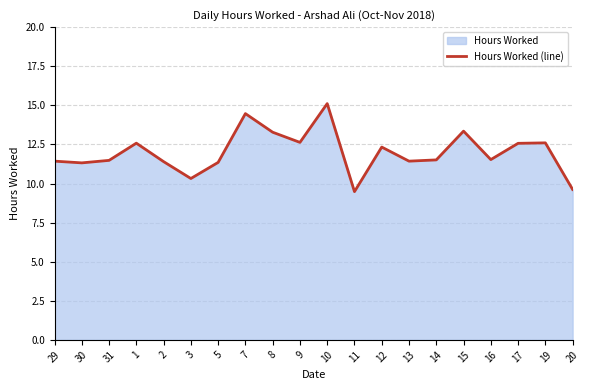

Does the chart display data point markers on the line(s)?

No